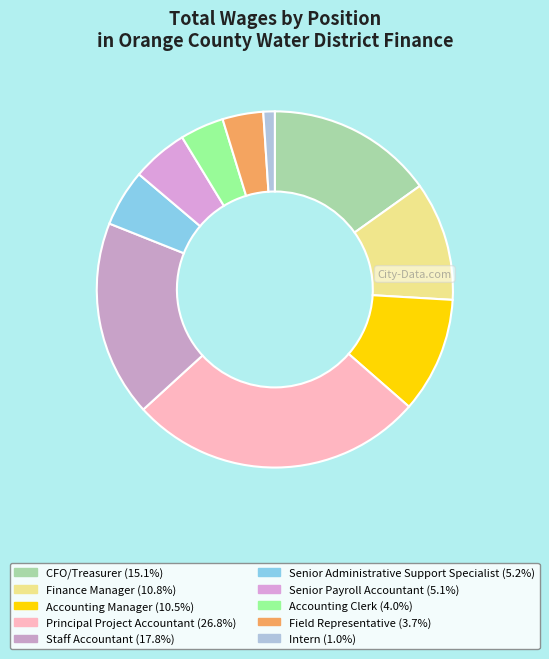

Which slice is the smallest?

Intern